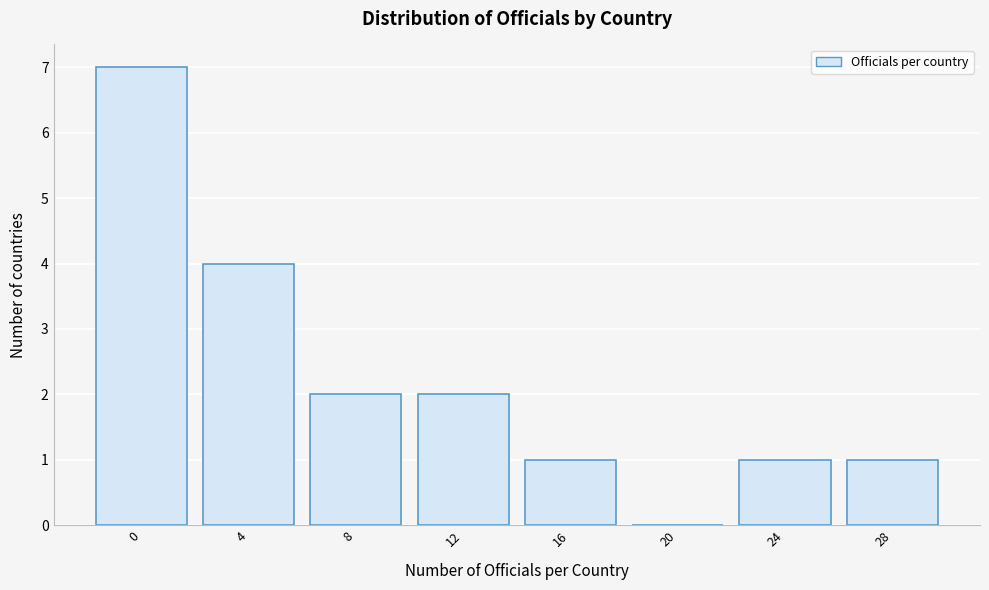

Reading left to right, what are all the values shown in this chart?

0=7	4=4	8=2	12=2	16=1	20=0	24=1	28=1